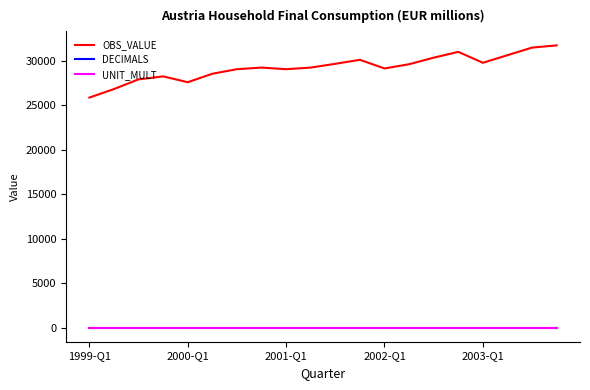

What is the average value of the UNIT_MULT series?

6.0